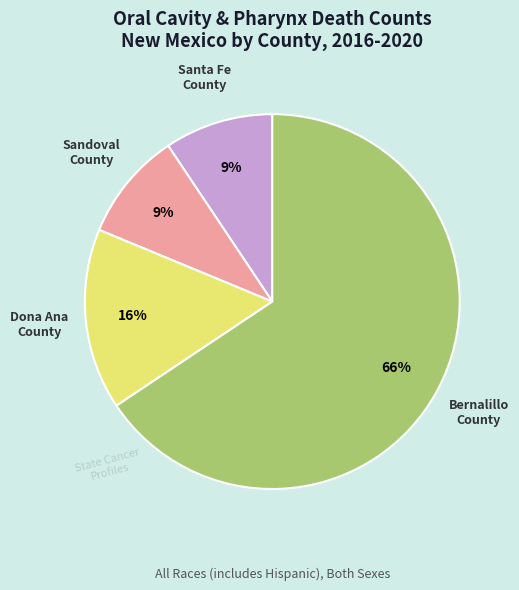

What is the largest slice in the pie chart?

Bernalillo County